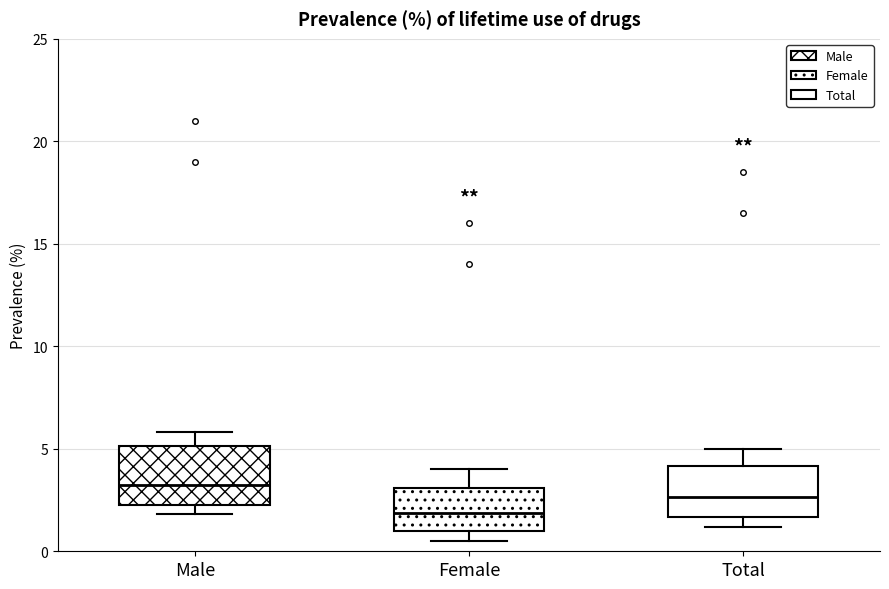

Which box has the highest median line?

Male